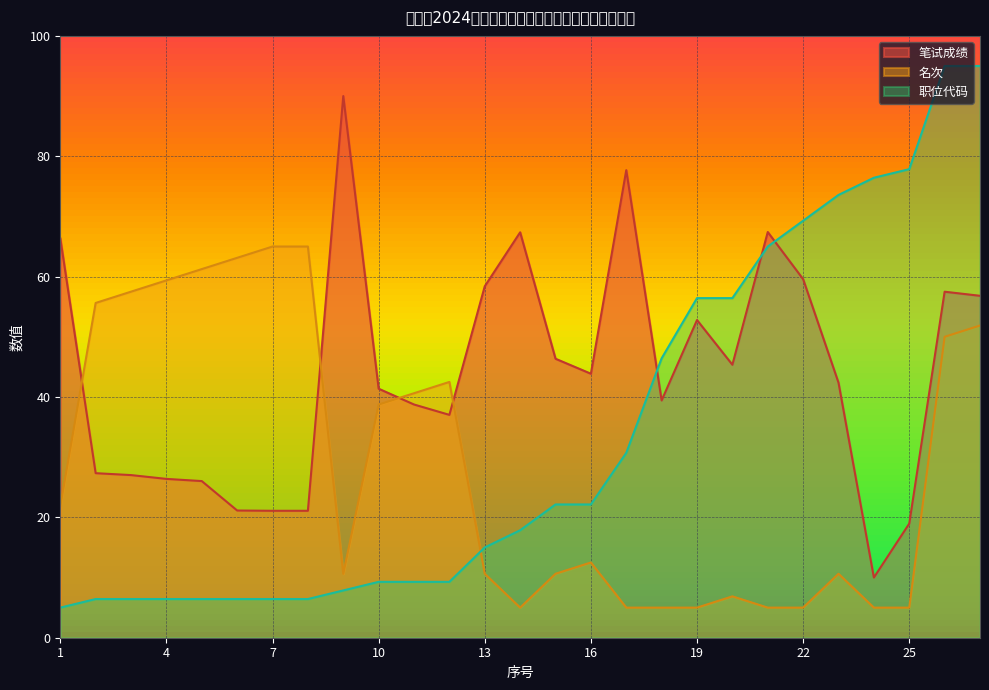

At which category is the sum across all series the highest?

27